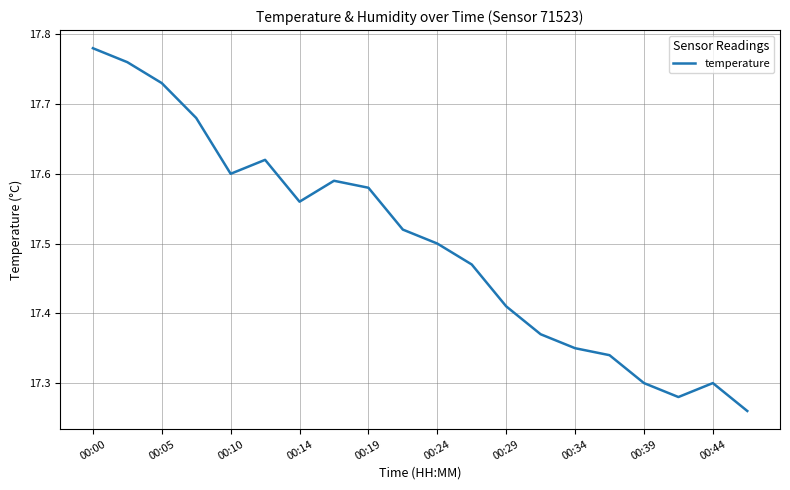

What is the difference between the maximum and minimum values?

0.5